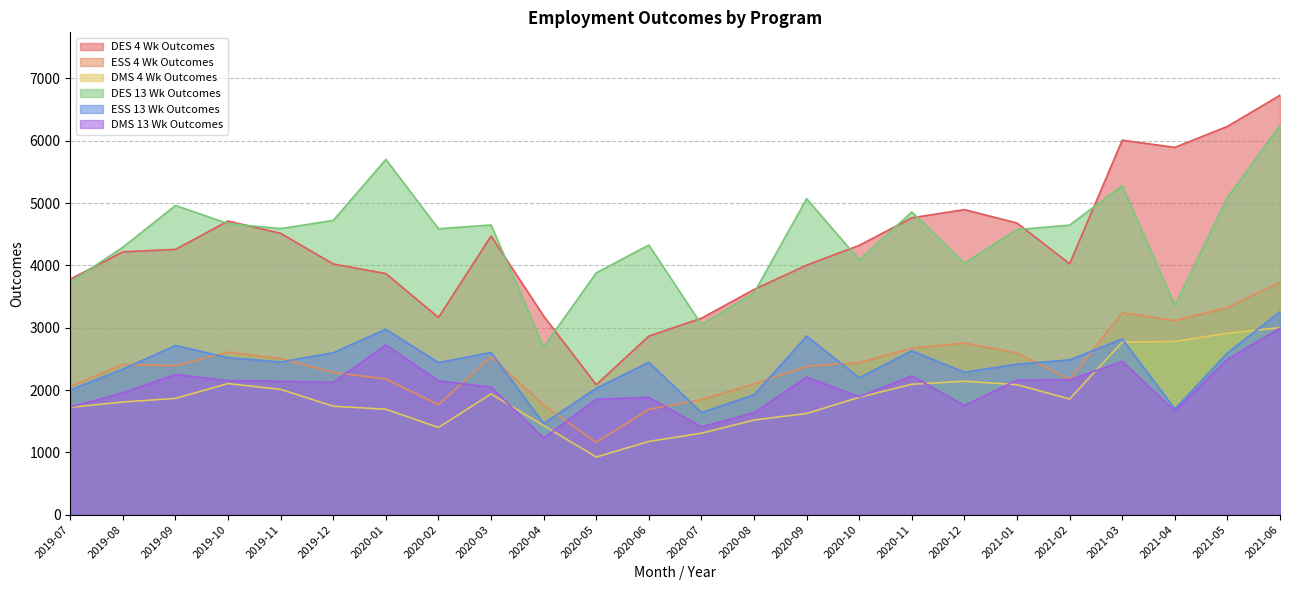

Count the number of categories in the chart.

24